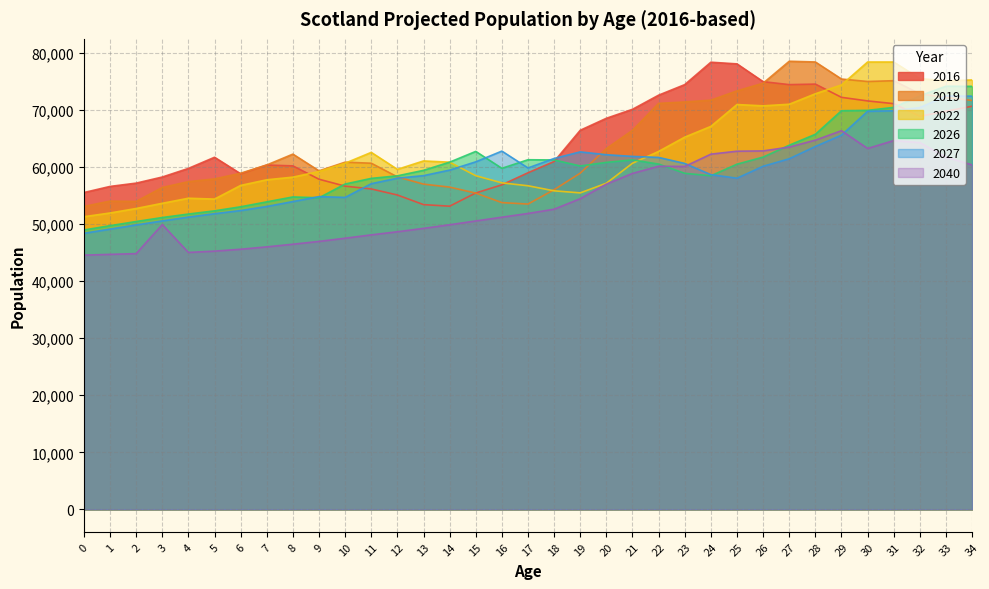

True or false: 2040 and 2022 cross at least once.

False